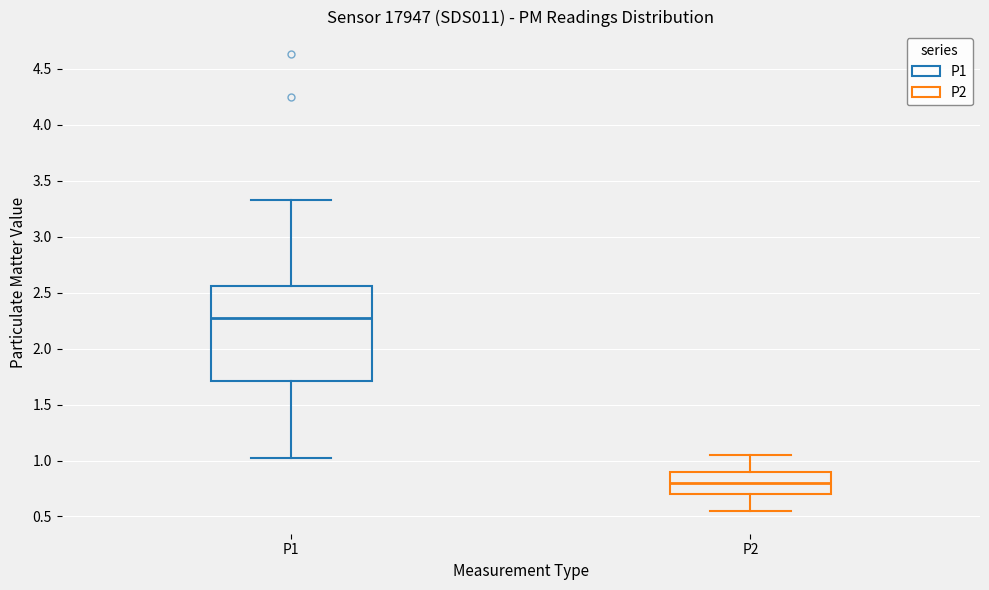

Comparing the boxes themselves (not the whiskers), which one is the tallest?

P1